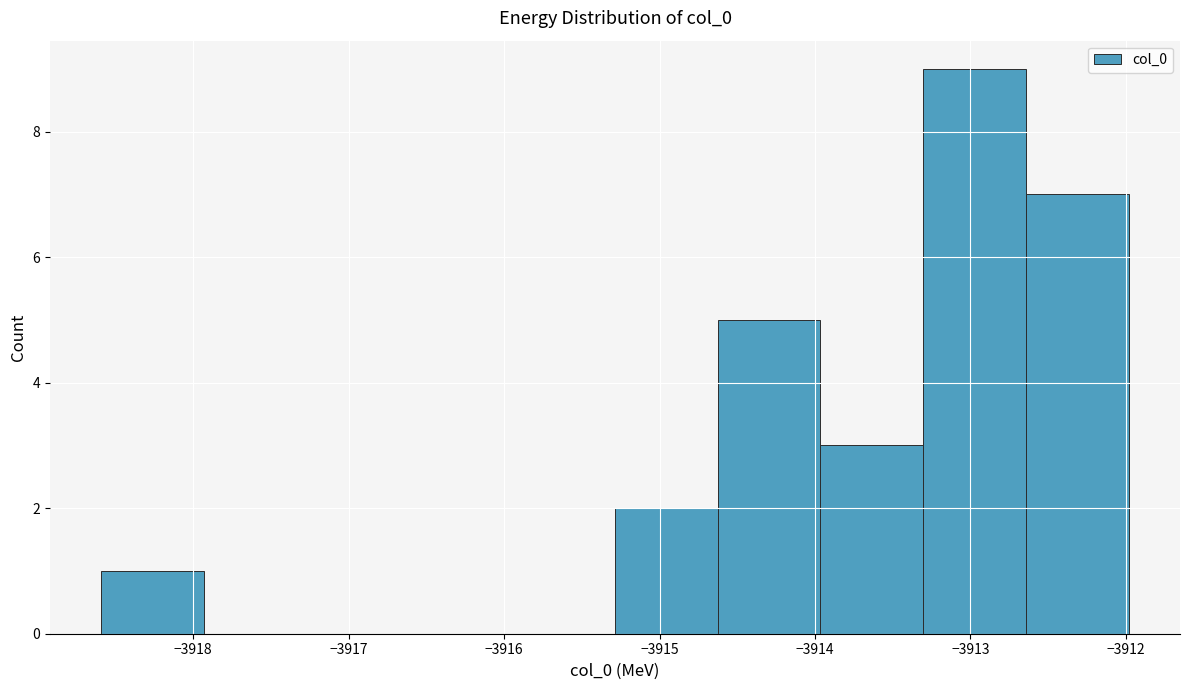

Which range on the x-axis has the tallest bar?

-3913.3 to -3912.6